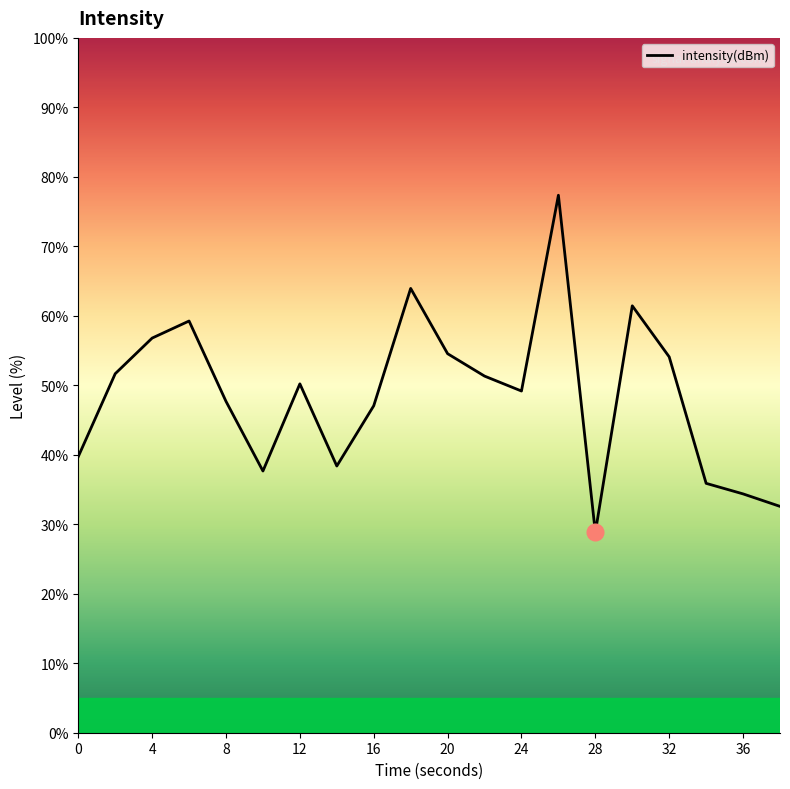

Does the chart display data point markers on the line(s)?

No